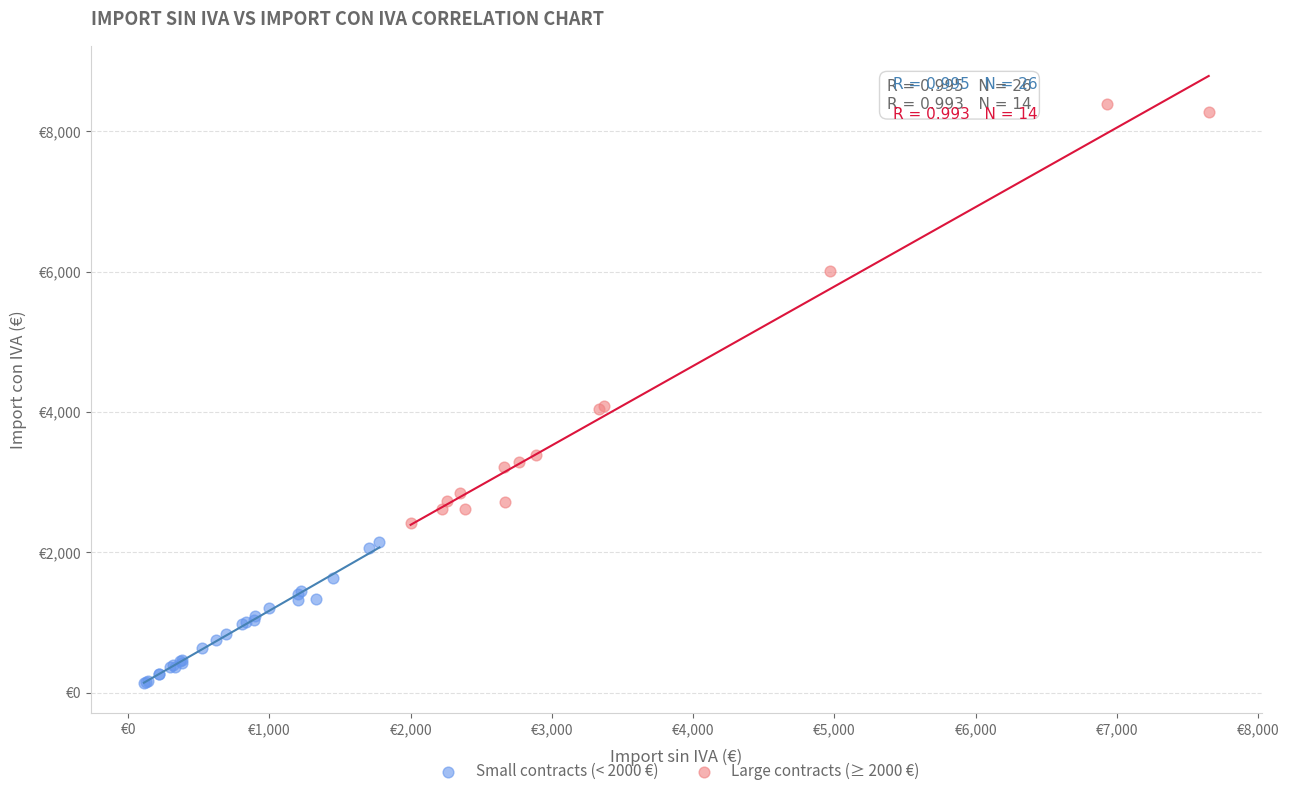

Which series reaches the maximum Y coordinate?

Large contracts (≥ 2000 €)